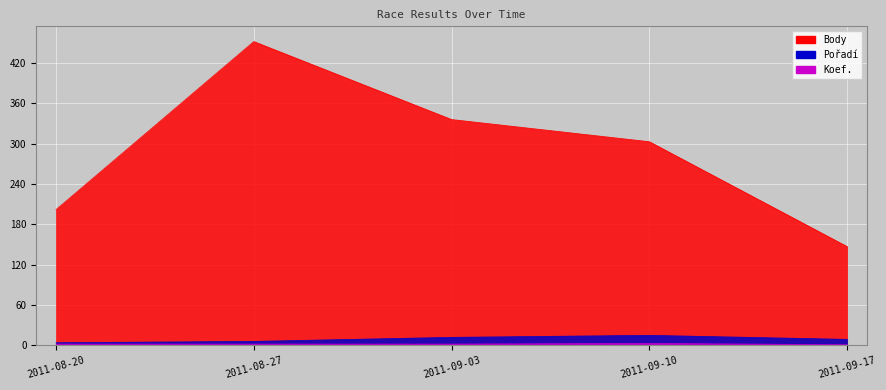

What is the label of the 4th point from the right?

2011-08-27